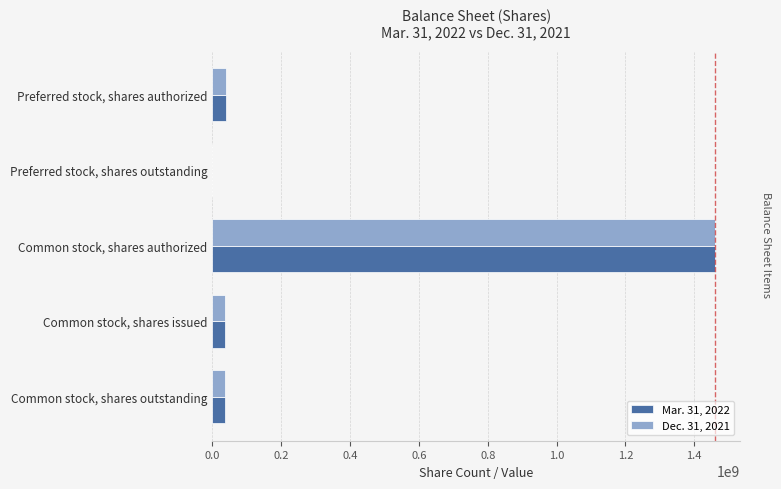

What is the total value across all series at Common stock, shares authorized?

2920000000